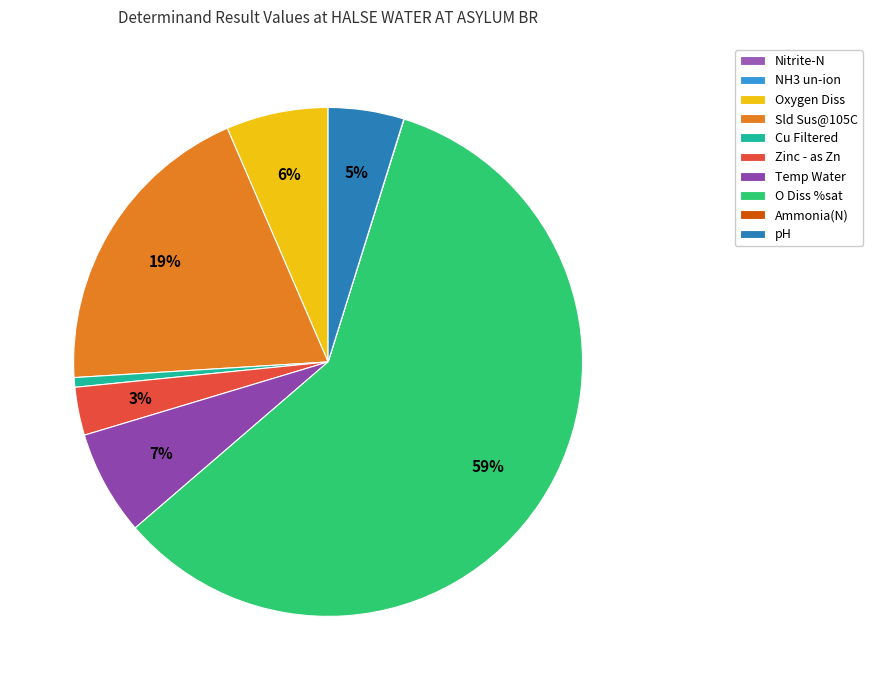

Is it true that NH3 un-ion is 13% of the pie?

False